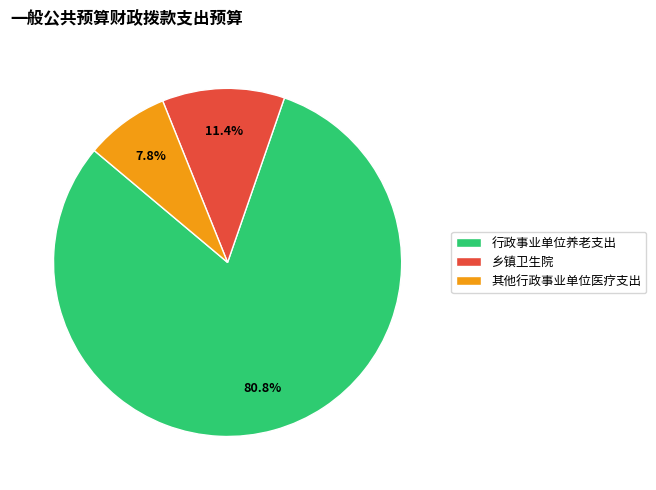

To the nearest percent, what is the combined percentage of 乡镇卫生院 and 其他行政事业单位医疗支出?

19%